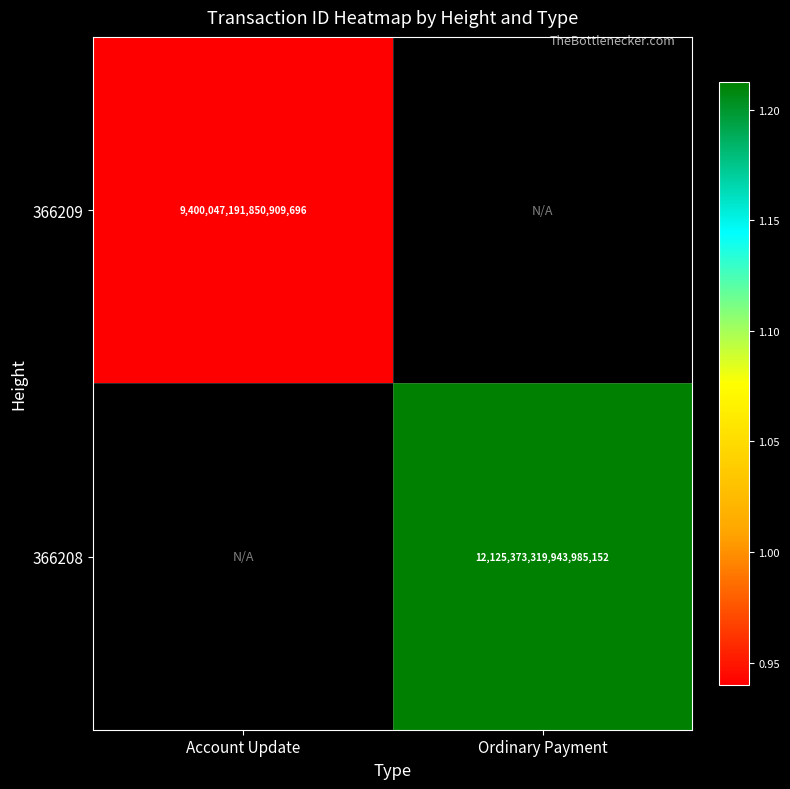

The 366209 series shows 9400047191850909696 at Account Update. True or false?

True